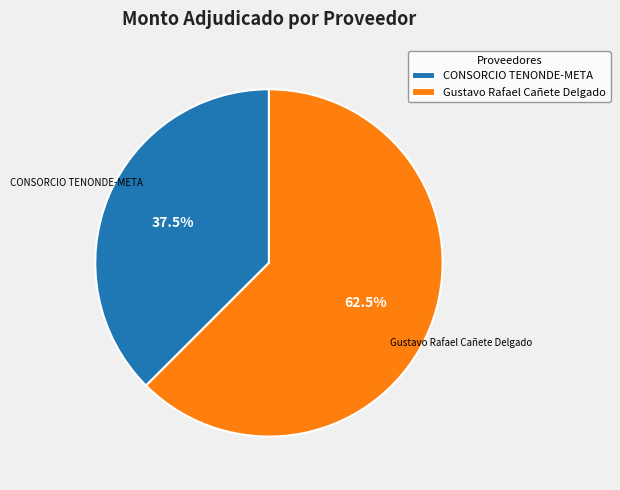

How many segments does this pie chart have?

2